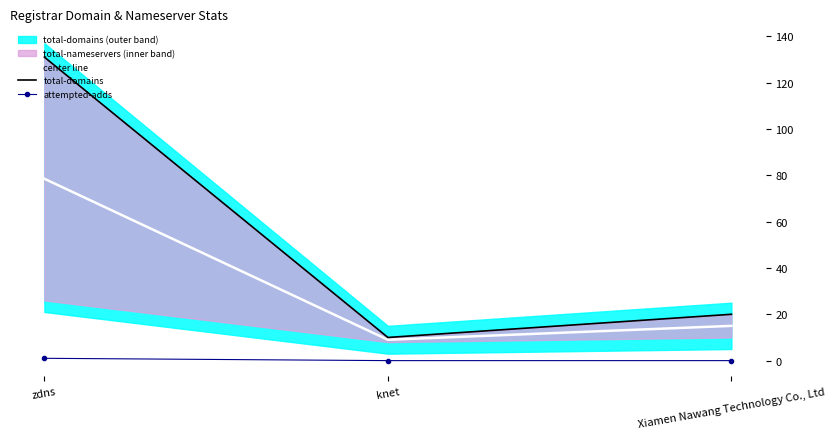

List the labels in order of center line value, largest first.

zdns, Xiamen Nawang Technology Co., Ltd, knet